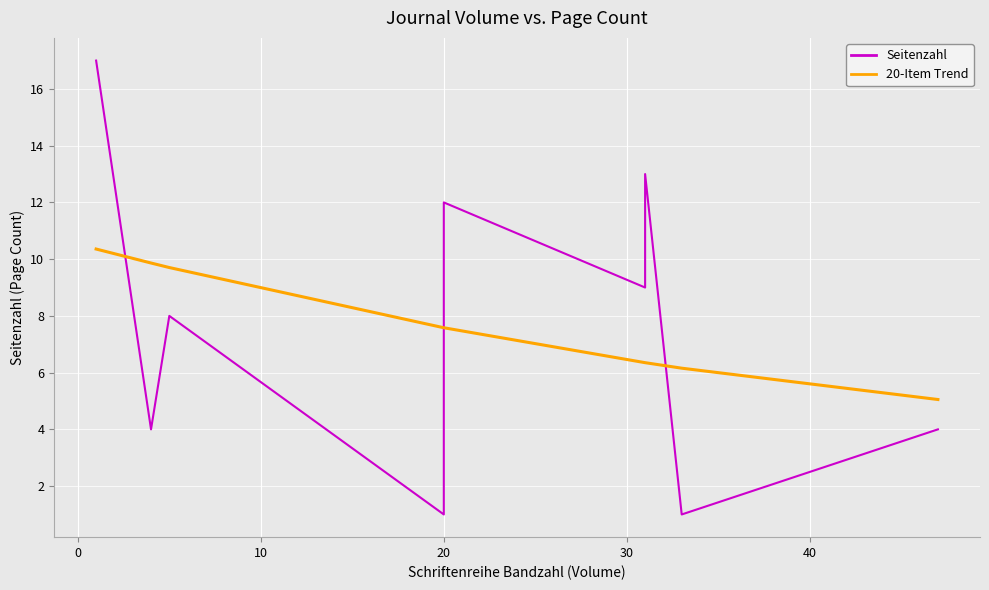

What is the greatest value displayed?

17.0